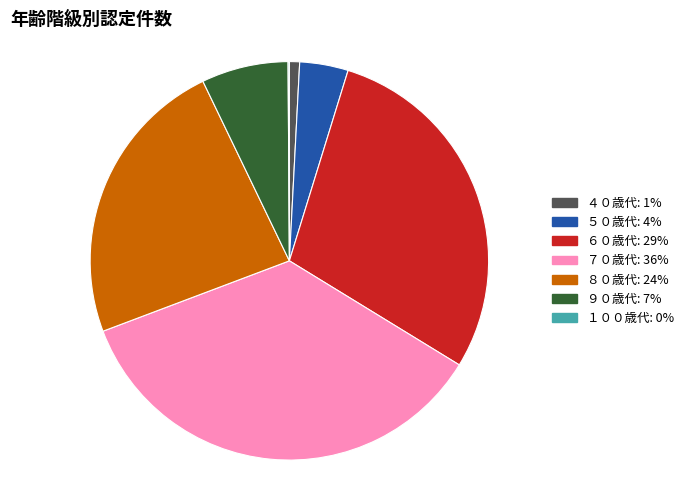

Is it true that ６０歳代: 29% is 42% of the pie?

False